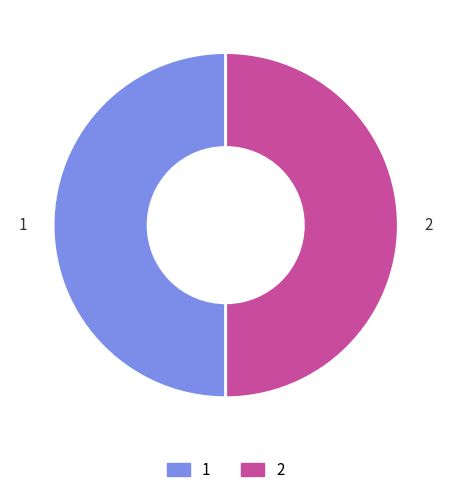

Is the sum of 2 and 1 greater than half?

Yes